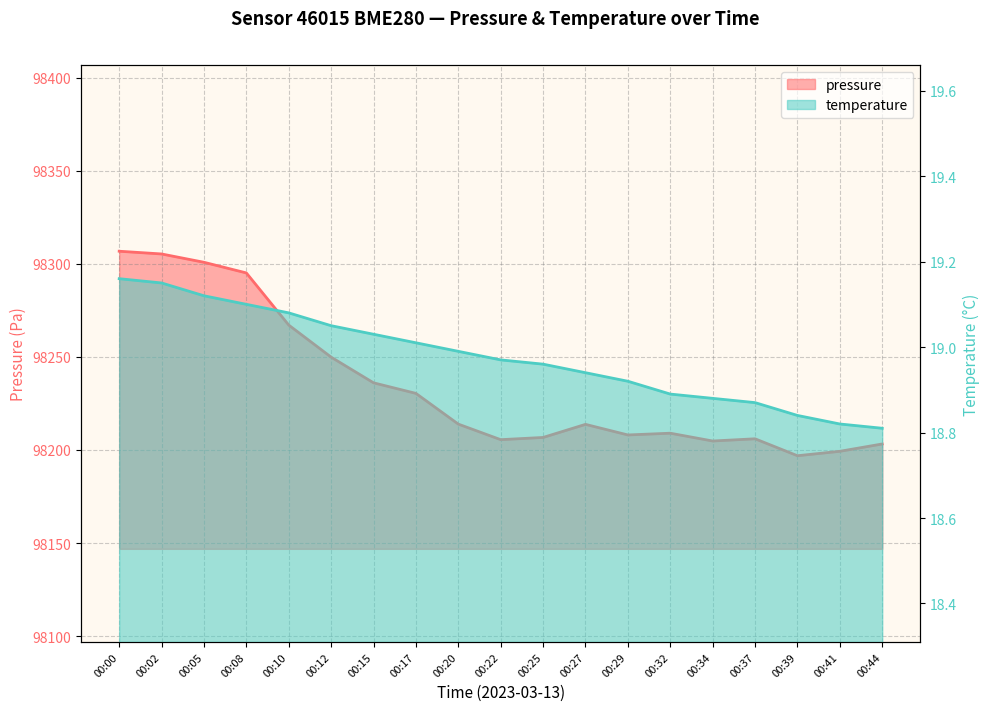

Which category has the highest value across all series?

00:00